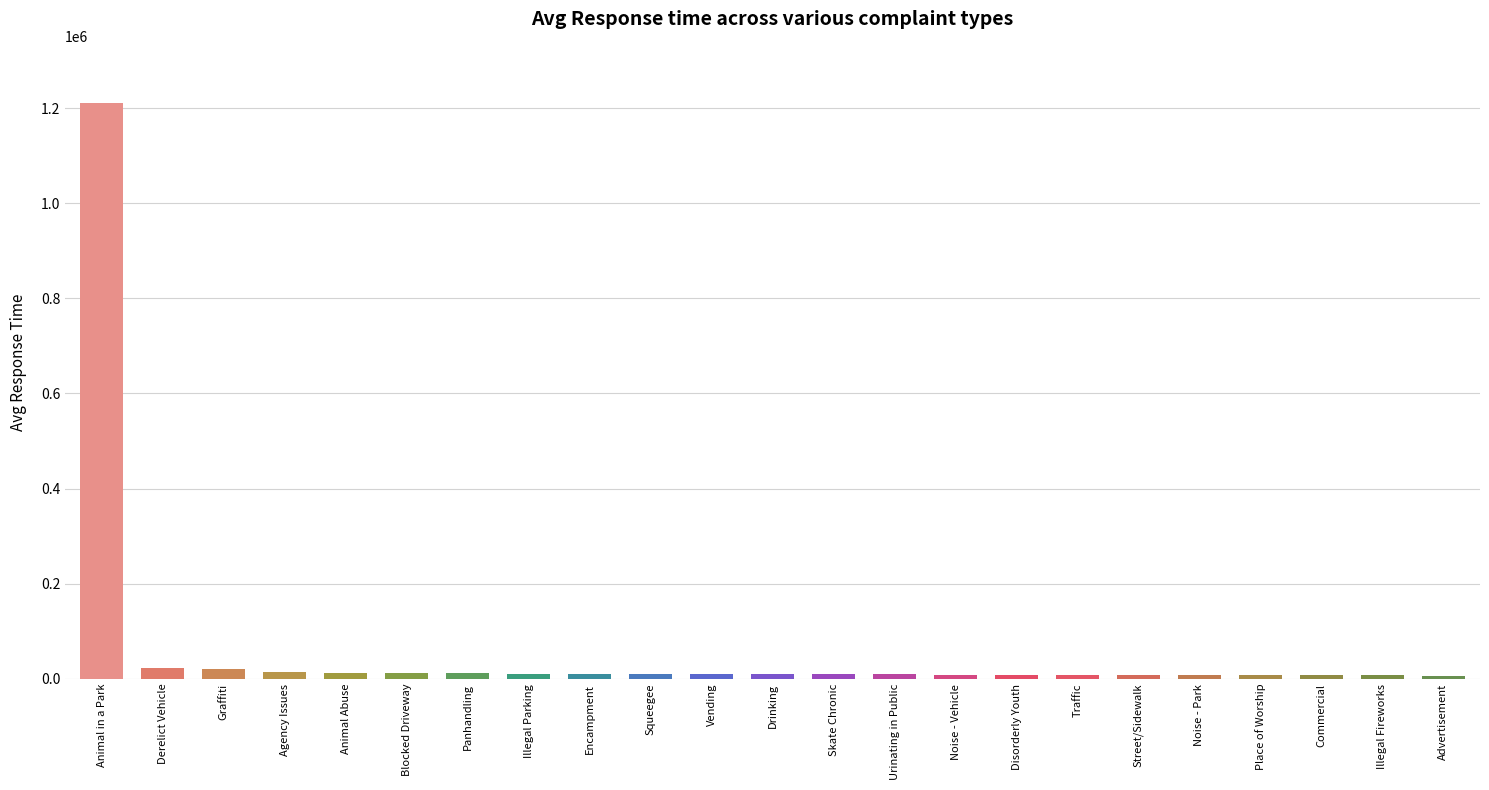

What is the label of the 2nd bar from the left?

Derelict Vehicle